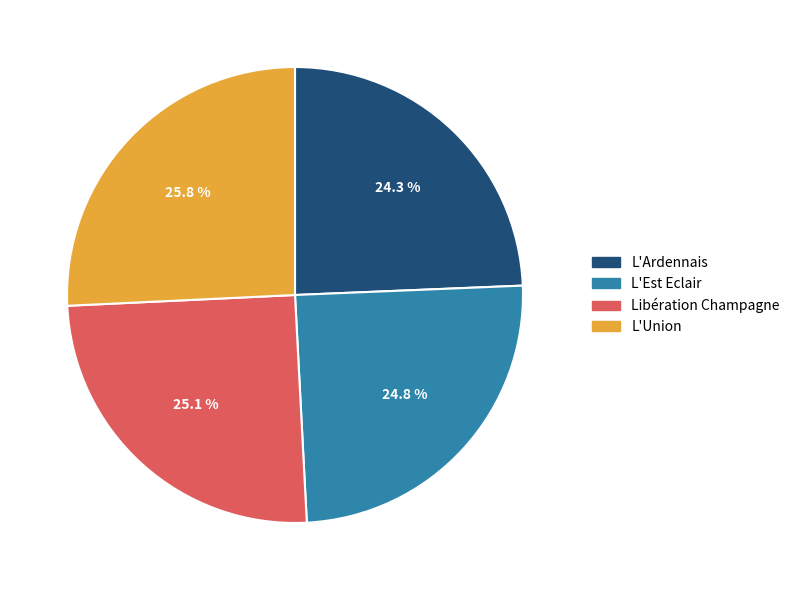

Does any single category account for the majority?

No